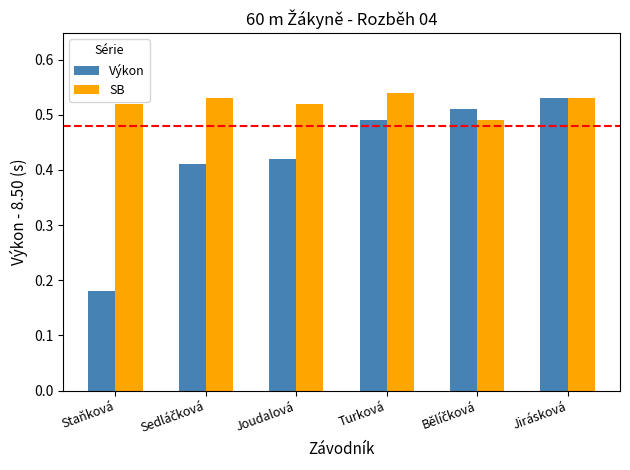

Count the SB values in the range 0 to 1.

6